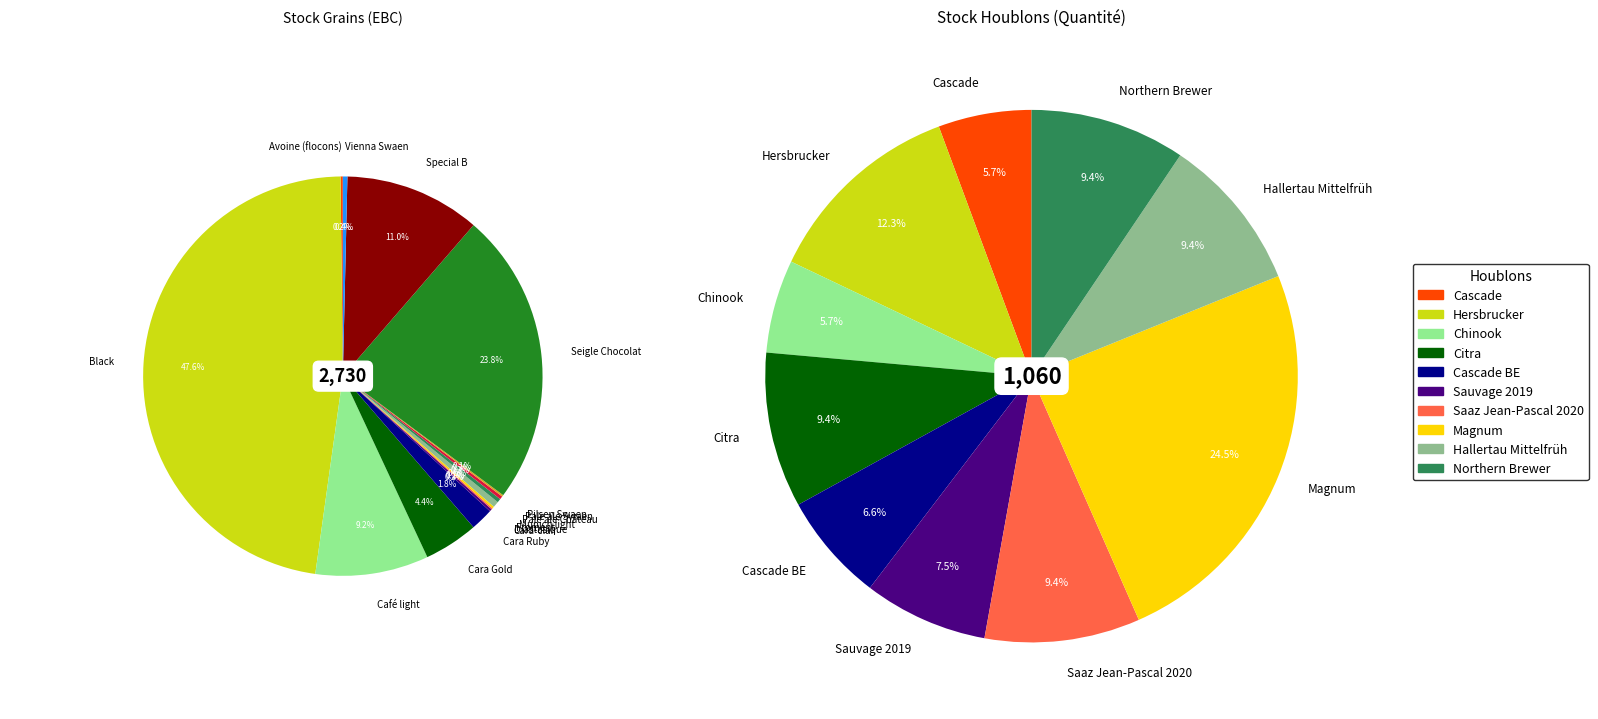

How many segments does this pie chart have?

15